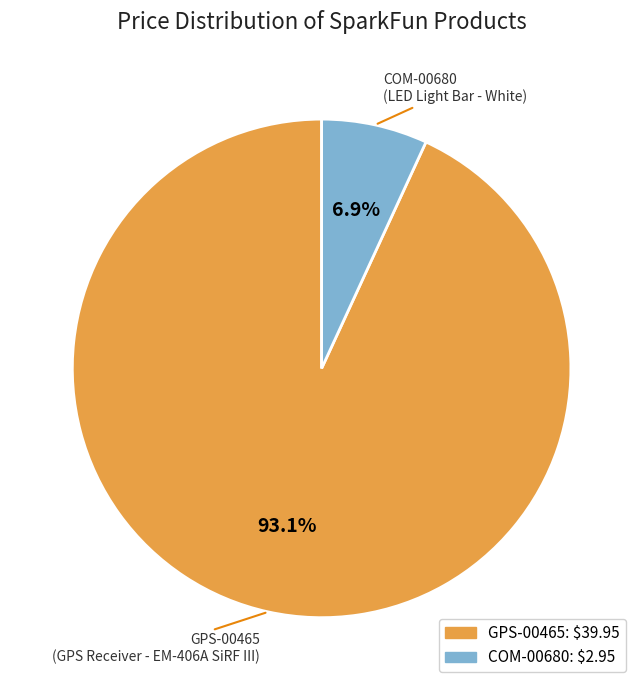

Is it true that GPS-00465 is 86% of the pie?

False